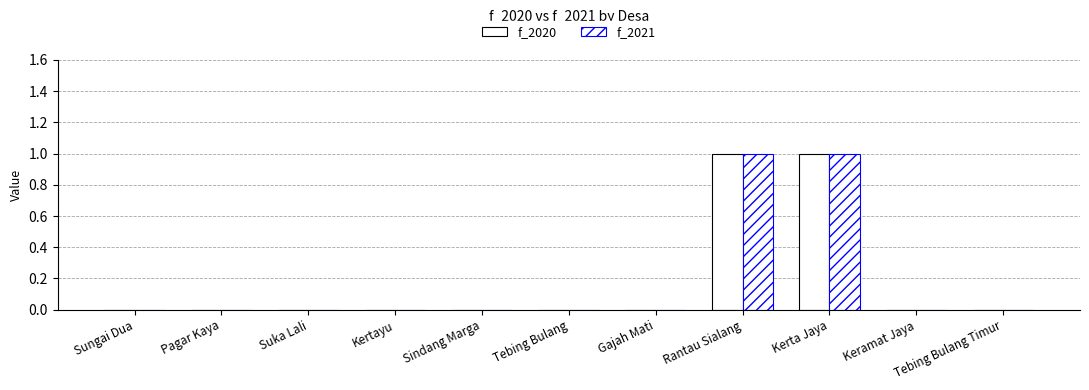

How many groups of bars are there?

11